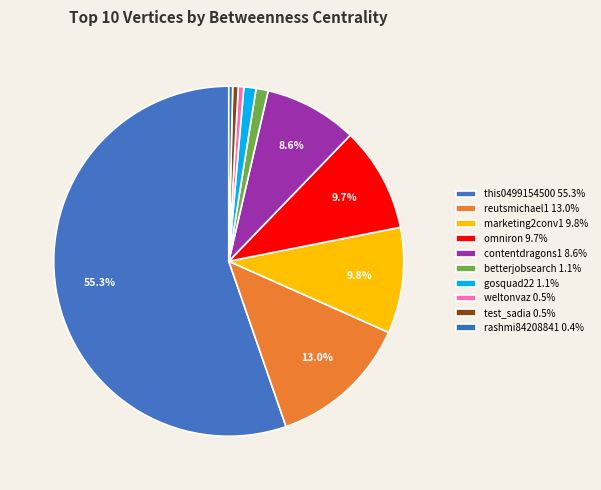

Which has a higher value, contentdragons1 or gosquad22?

contentdragons1